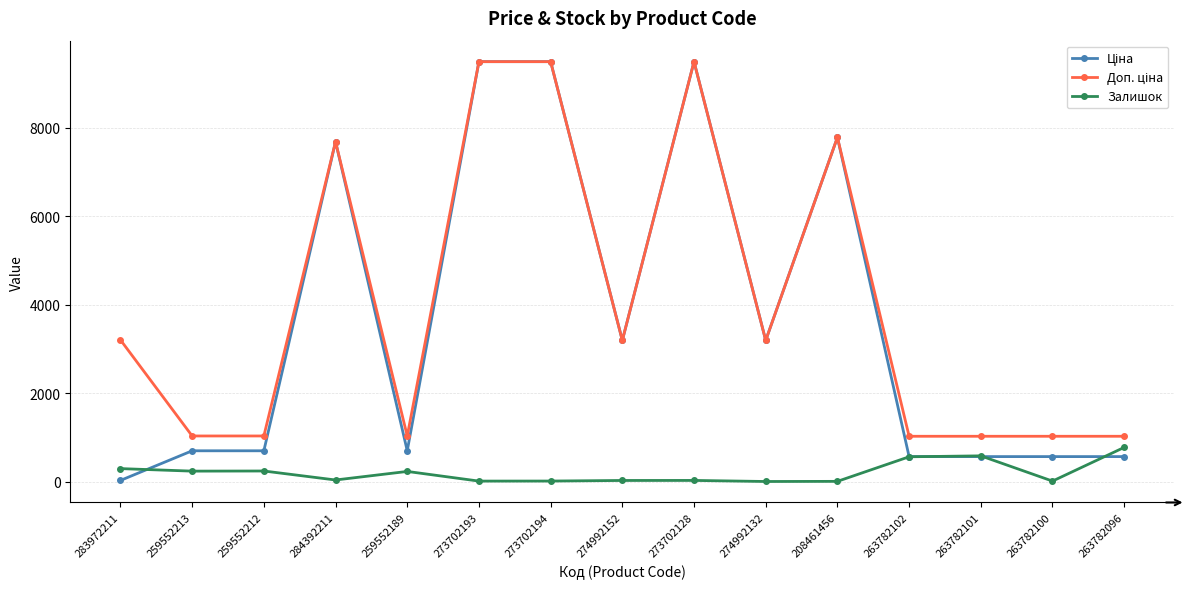

What is the sum of the Залишок values at 273702128 and 274992132?

40.0